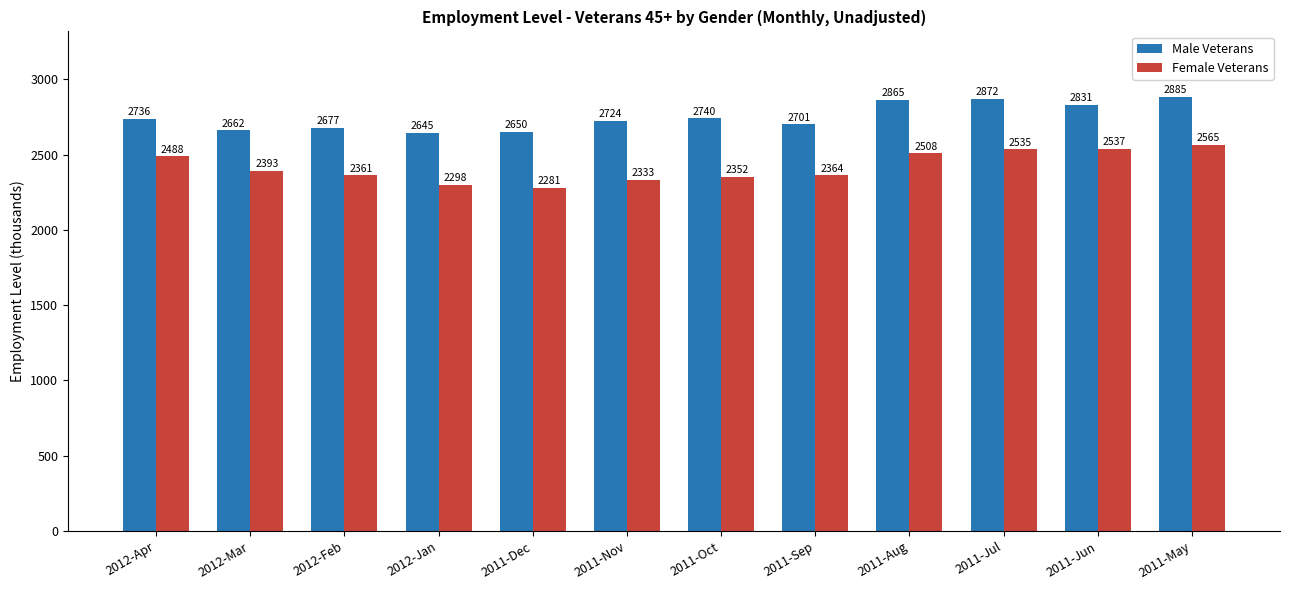

What is the maximum value shown in the chart?

2885